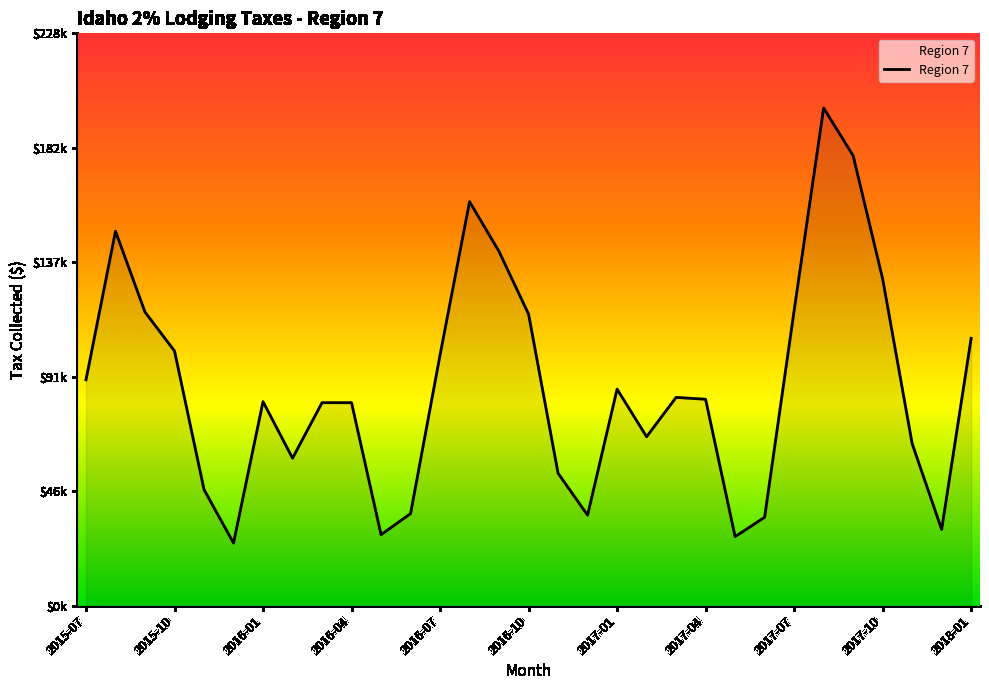

True or false: there are more than 1 points higher than both neighbors.

True